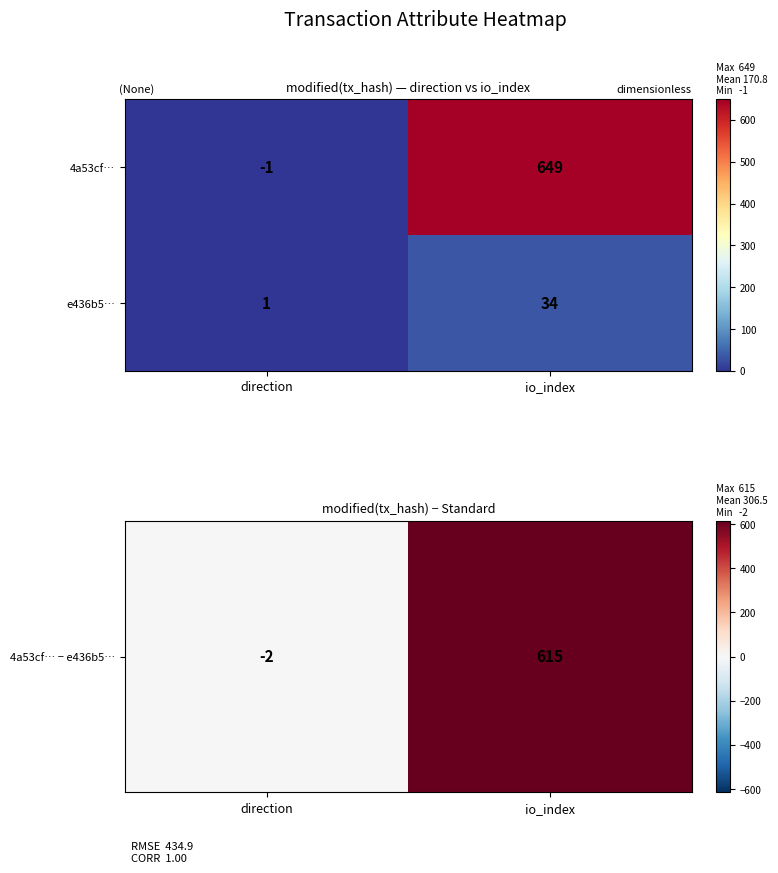

Which category has the highest value in the 4a53cf… series?

io_index